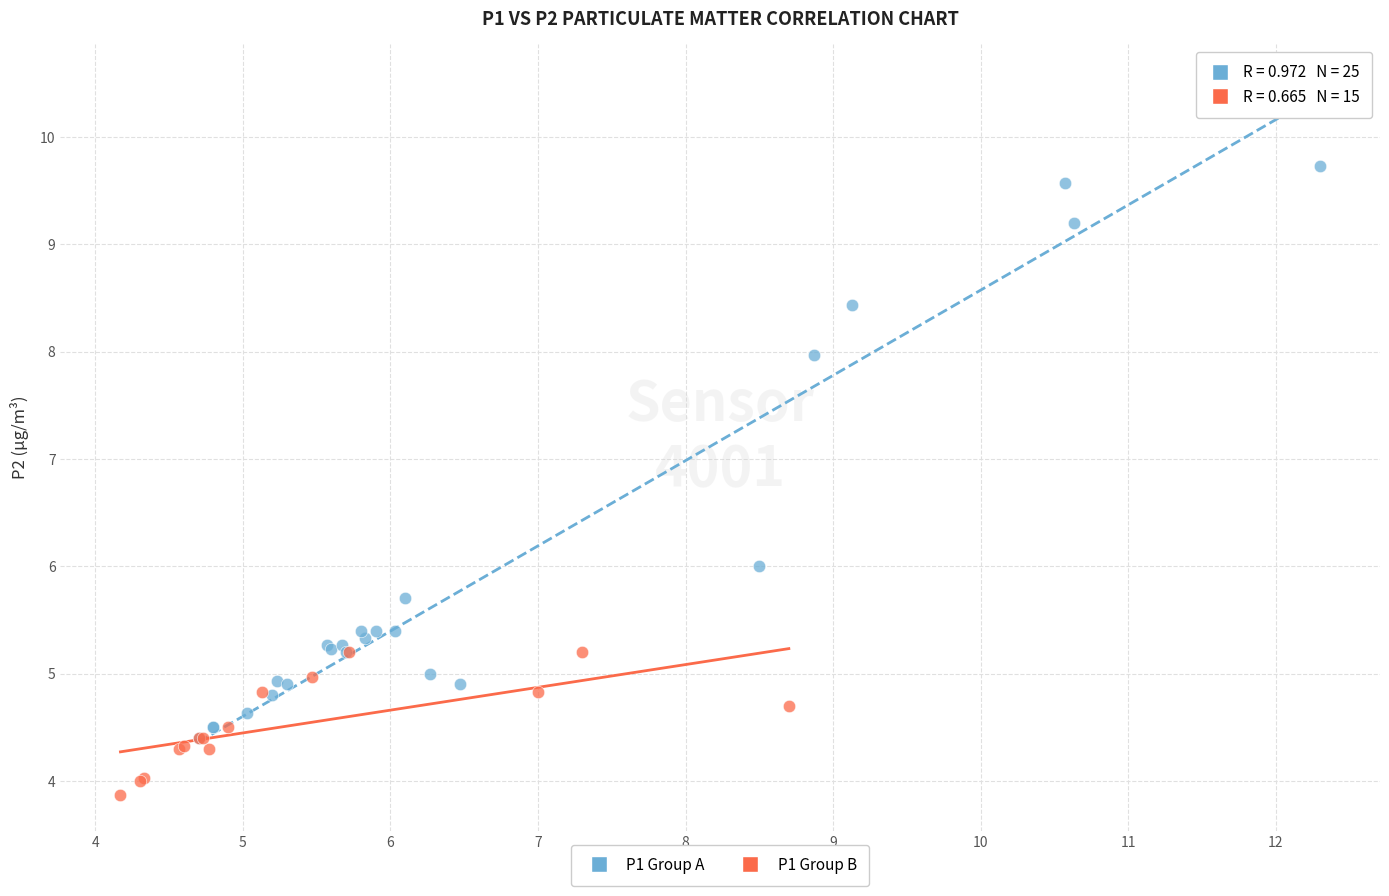

What are all the series names shown in the legend?

P1 Group A, P1 Group B